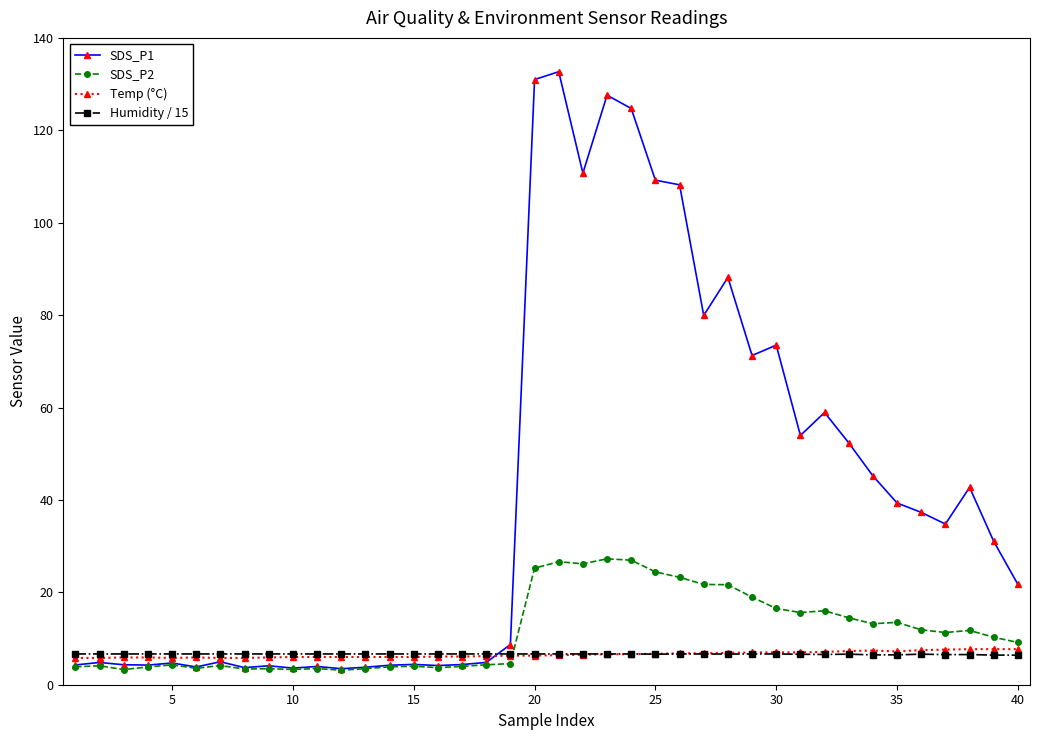

How many data points does each series have?

40